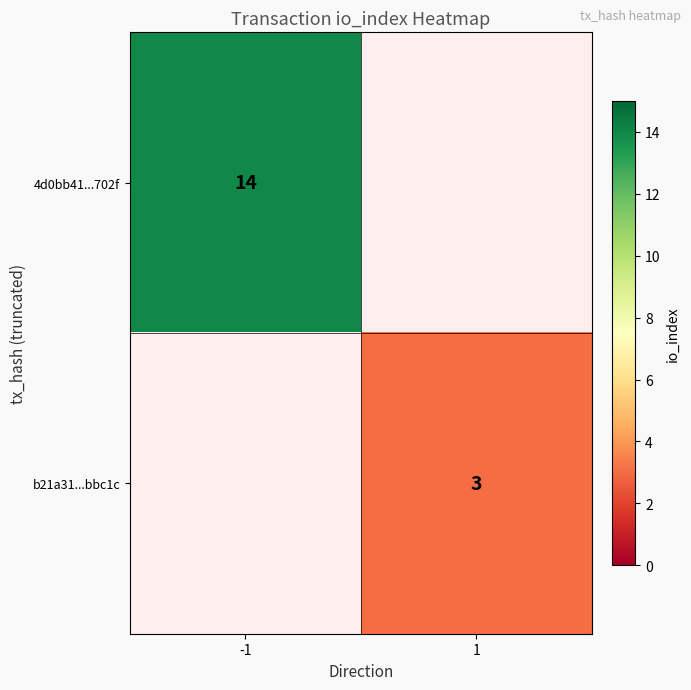

What is the greatest value displayed?

14.0